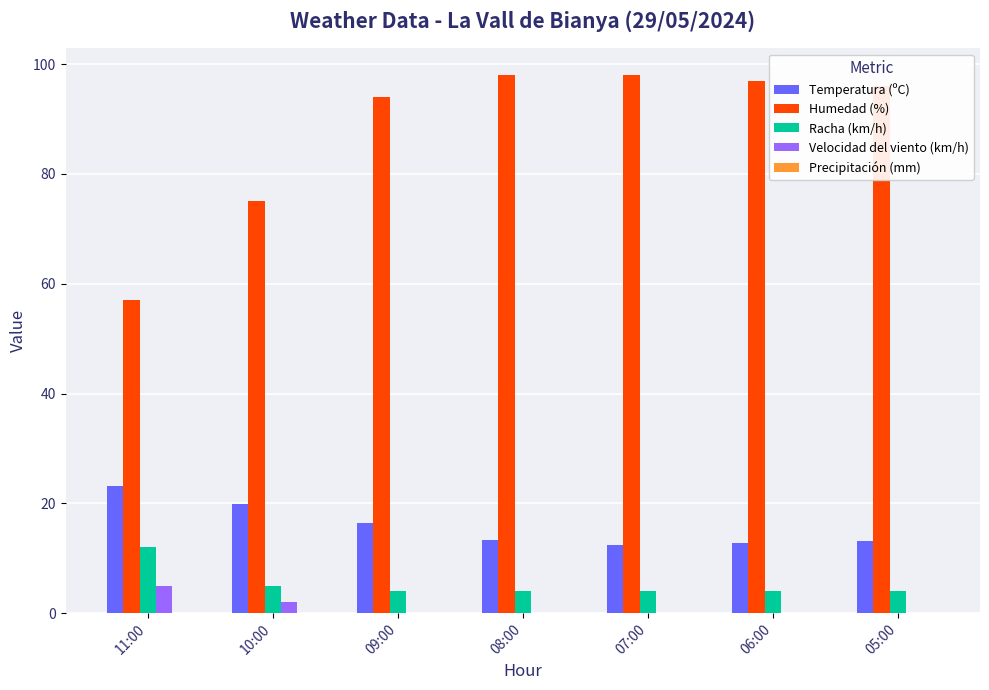

Which series has the largest total across all categories?

Humedad (%)